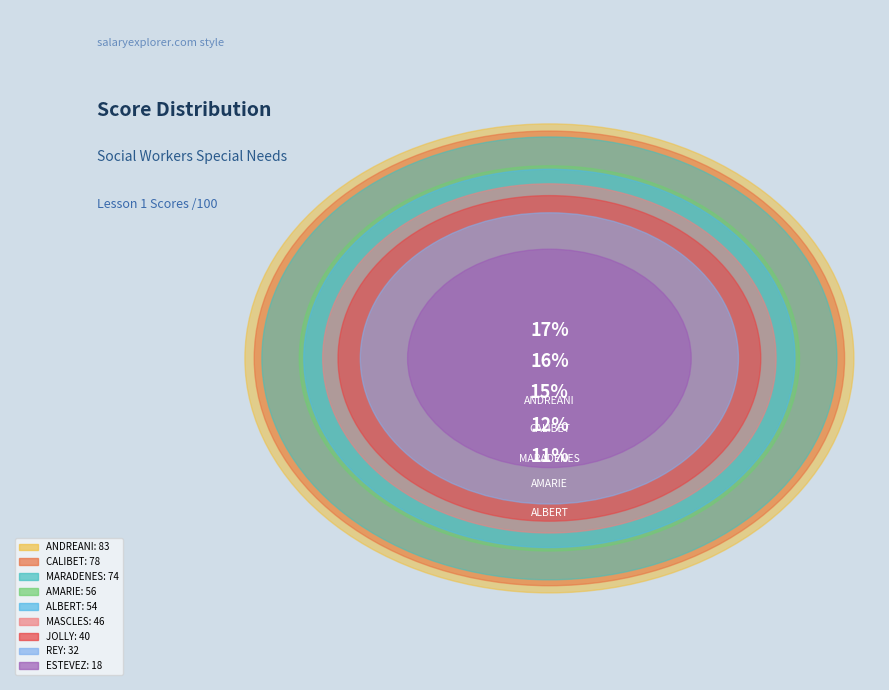

To the nearest percent, what portion does ESTEVEZ represent?

4%